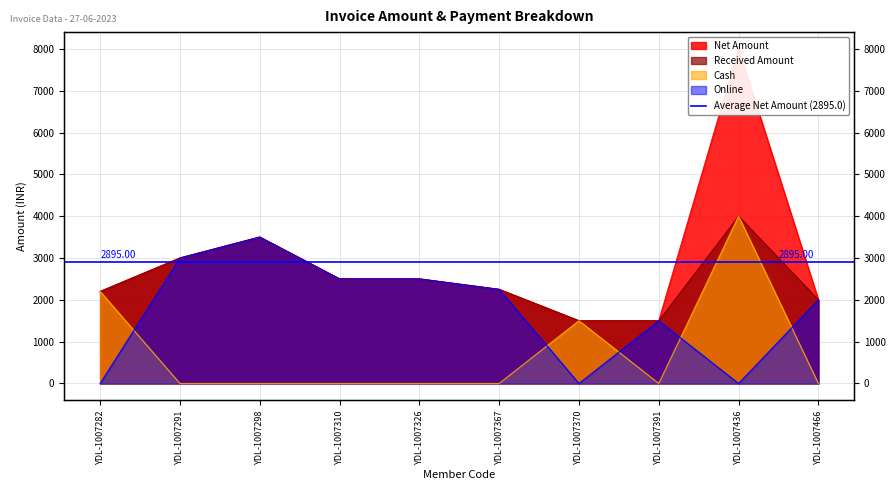

How many positive values does the Cash series have?

3